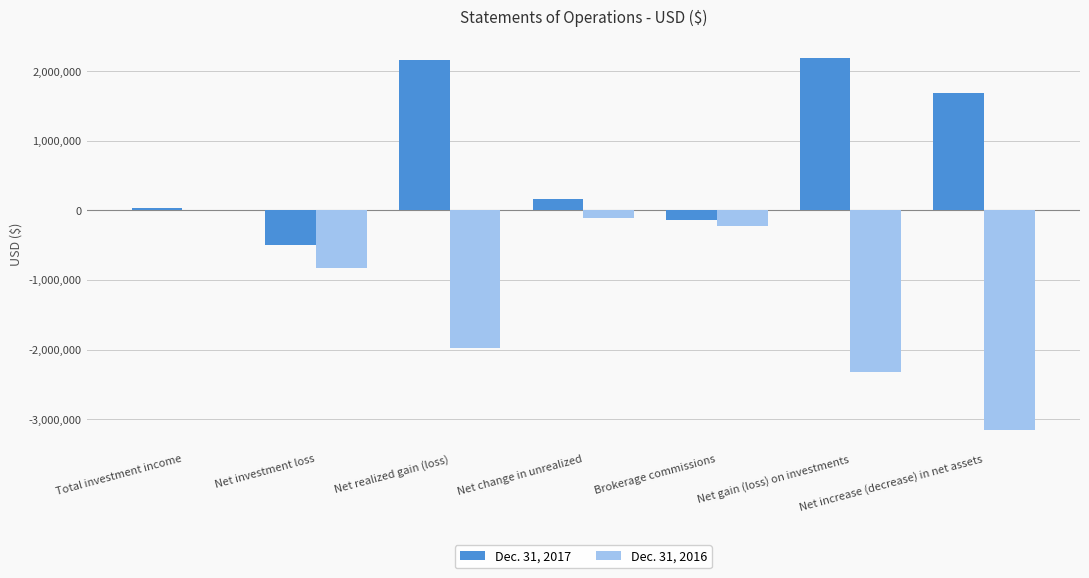

What is the maximum value shown in the chart?

2187394